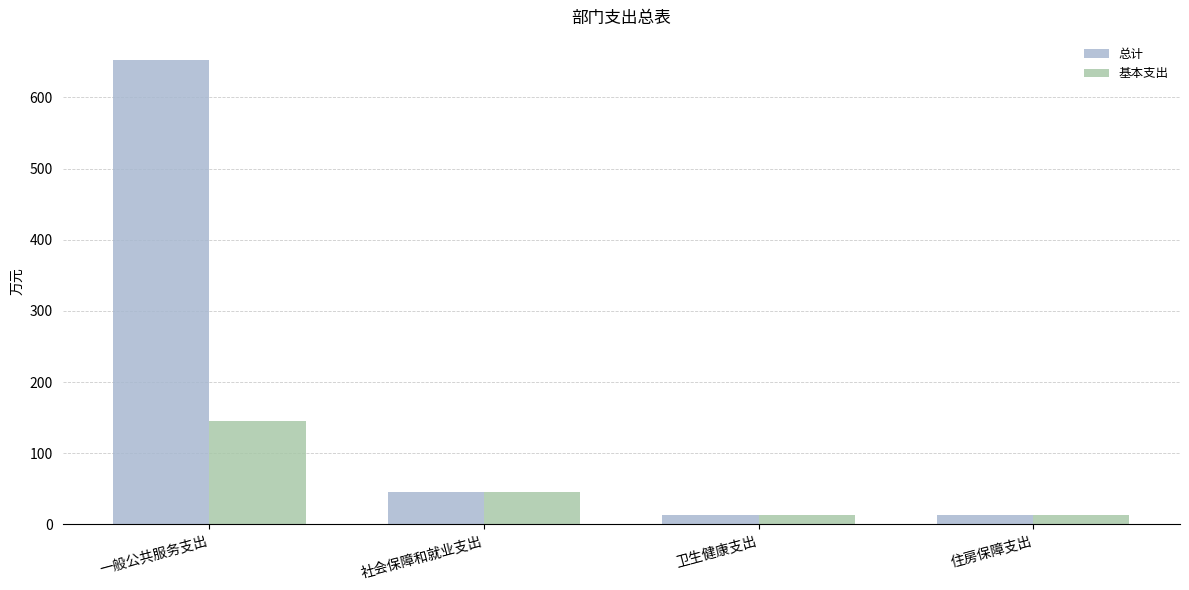

At which category does the chart reach its peak across all series?

一般公共服务支出